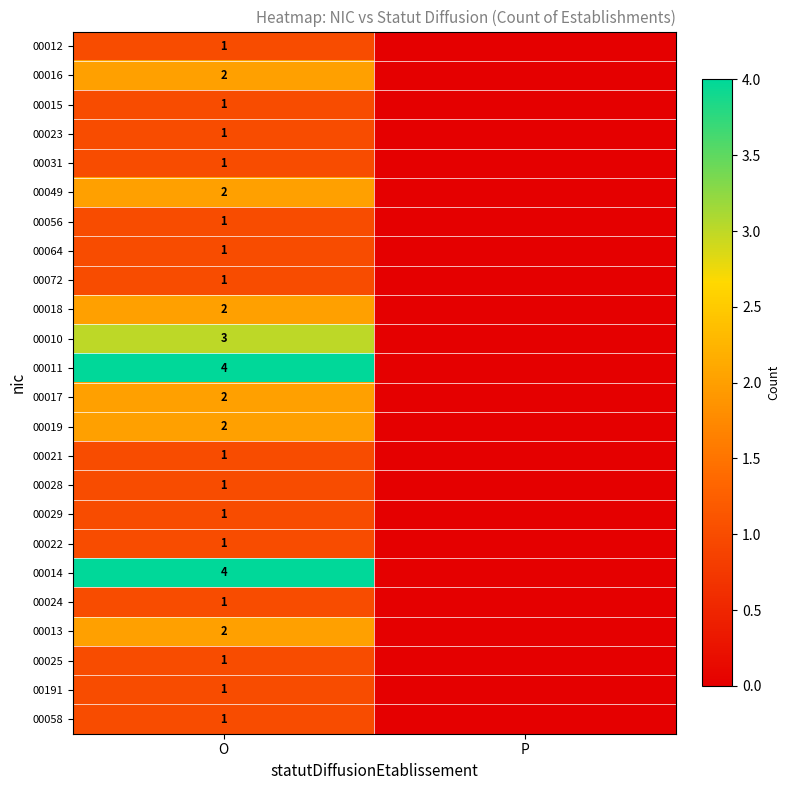

What is the spread (max minus min) of values at O?

3